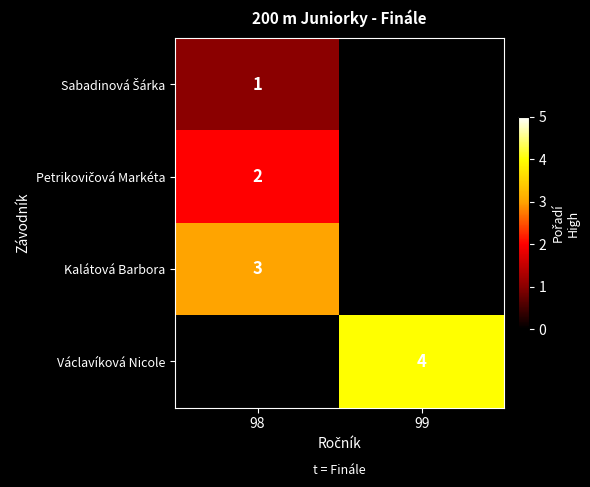

The Václavíková Nicole series shows 7 at 99. True or false?

False